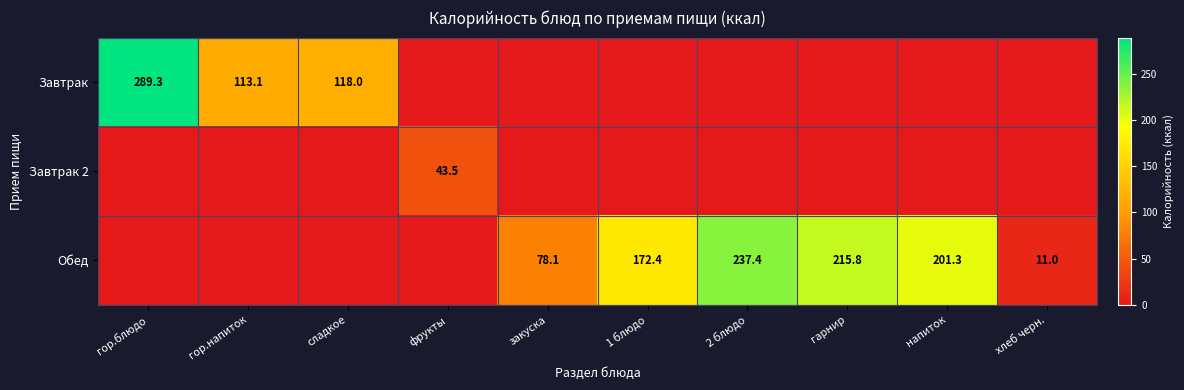

True or false: Обед has a value of 201.3 at напиток.

True